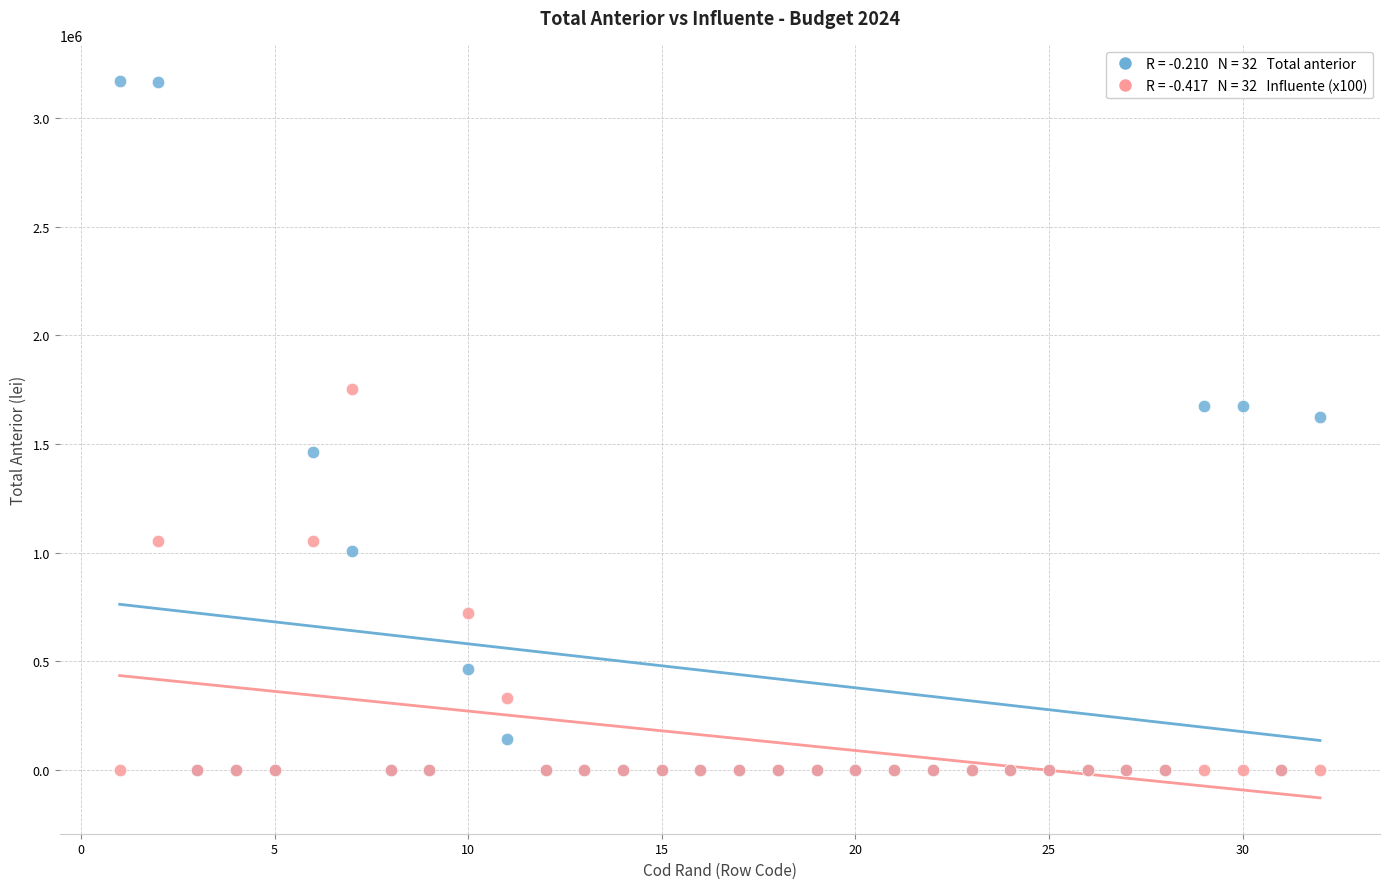

Across all series, what Y value is closest to 1585792?

1623384